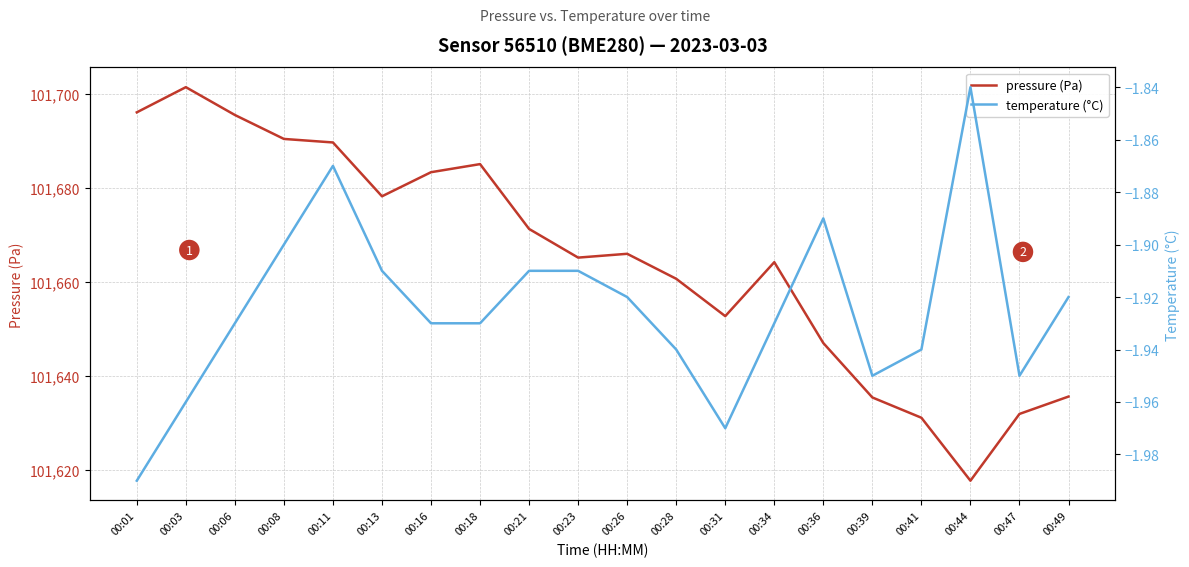

Which category has the highest value in the temperature (°C) series?

00:44